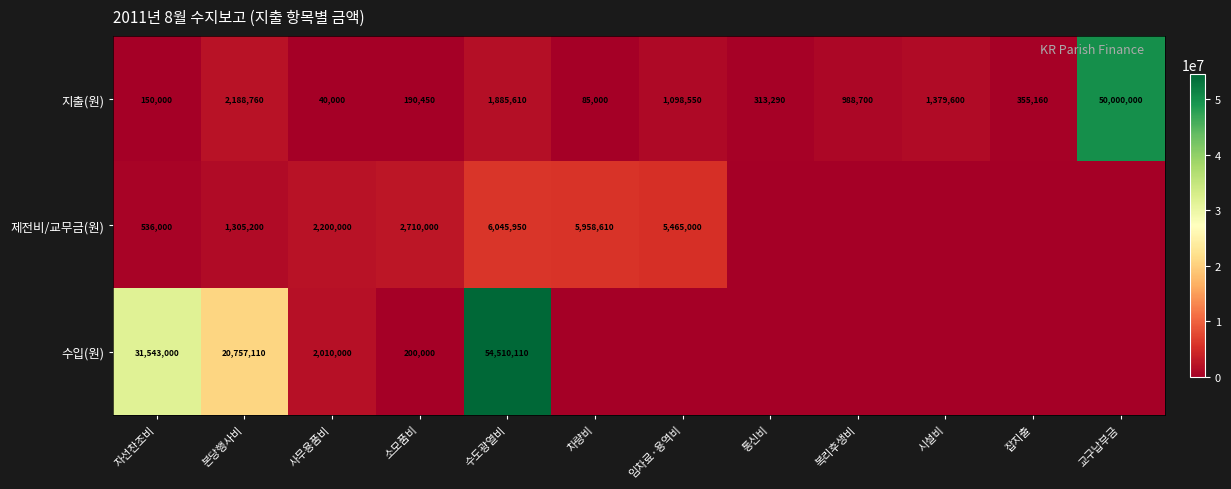

Is the value of 제전비/교무금(원) at 사무용품비 greater than the value of 지출(원) at 자선찬조비?

Yes